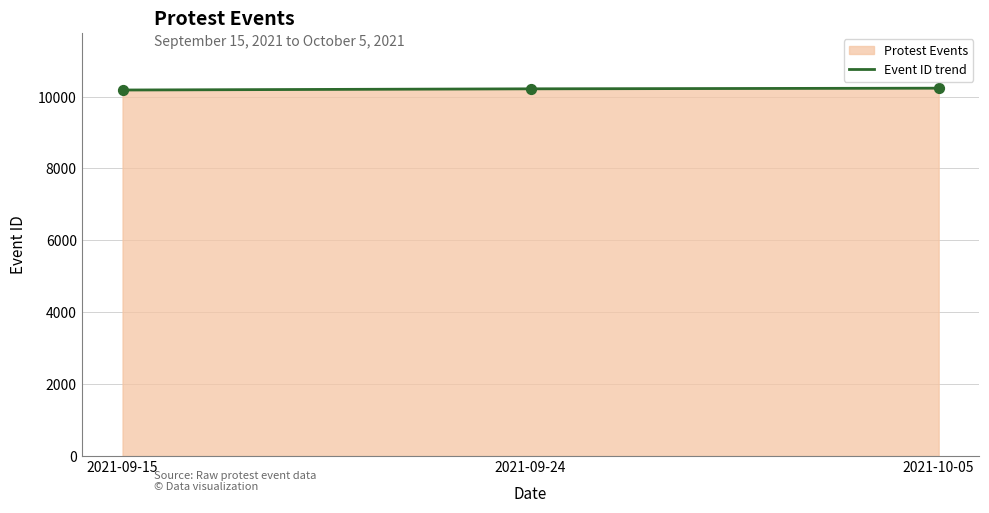

What is the ratio of the value at 2021-09-24 to the value at 2021-09-15?

1.0